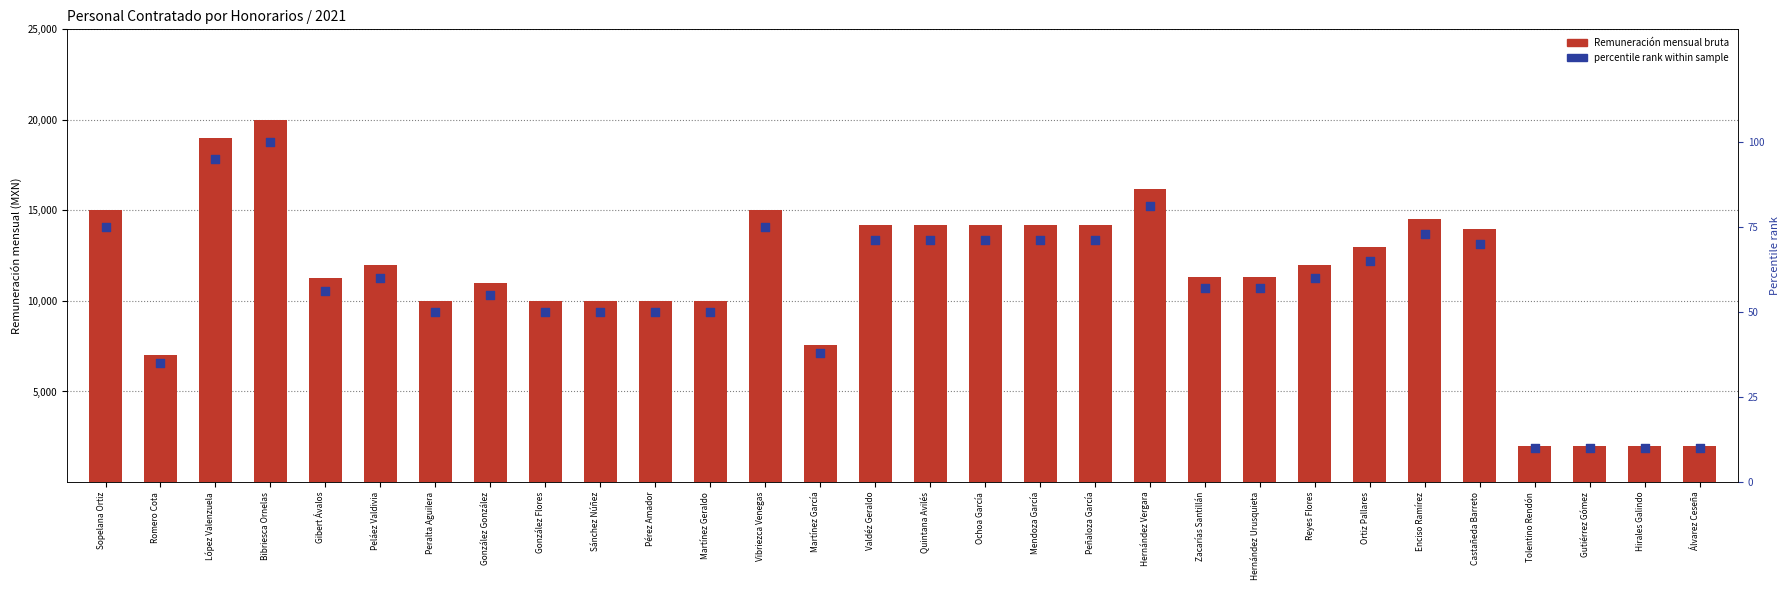

Which series contains the lowest Y value?

percentile rank within sample